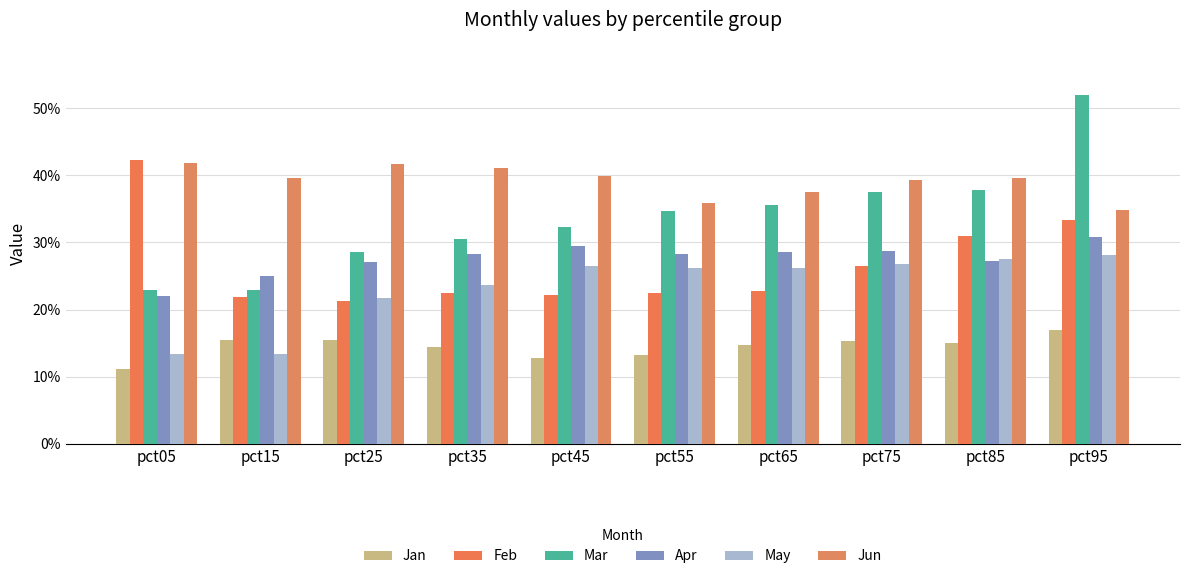

What is the minimum value for Mar?

0.2